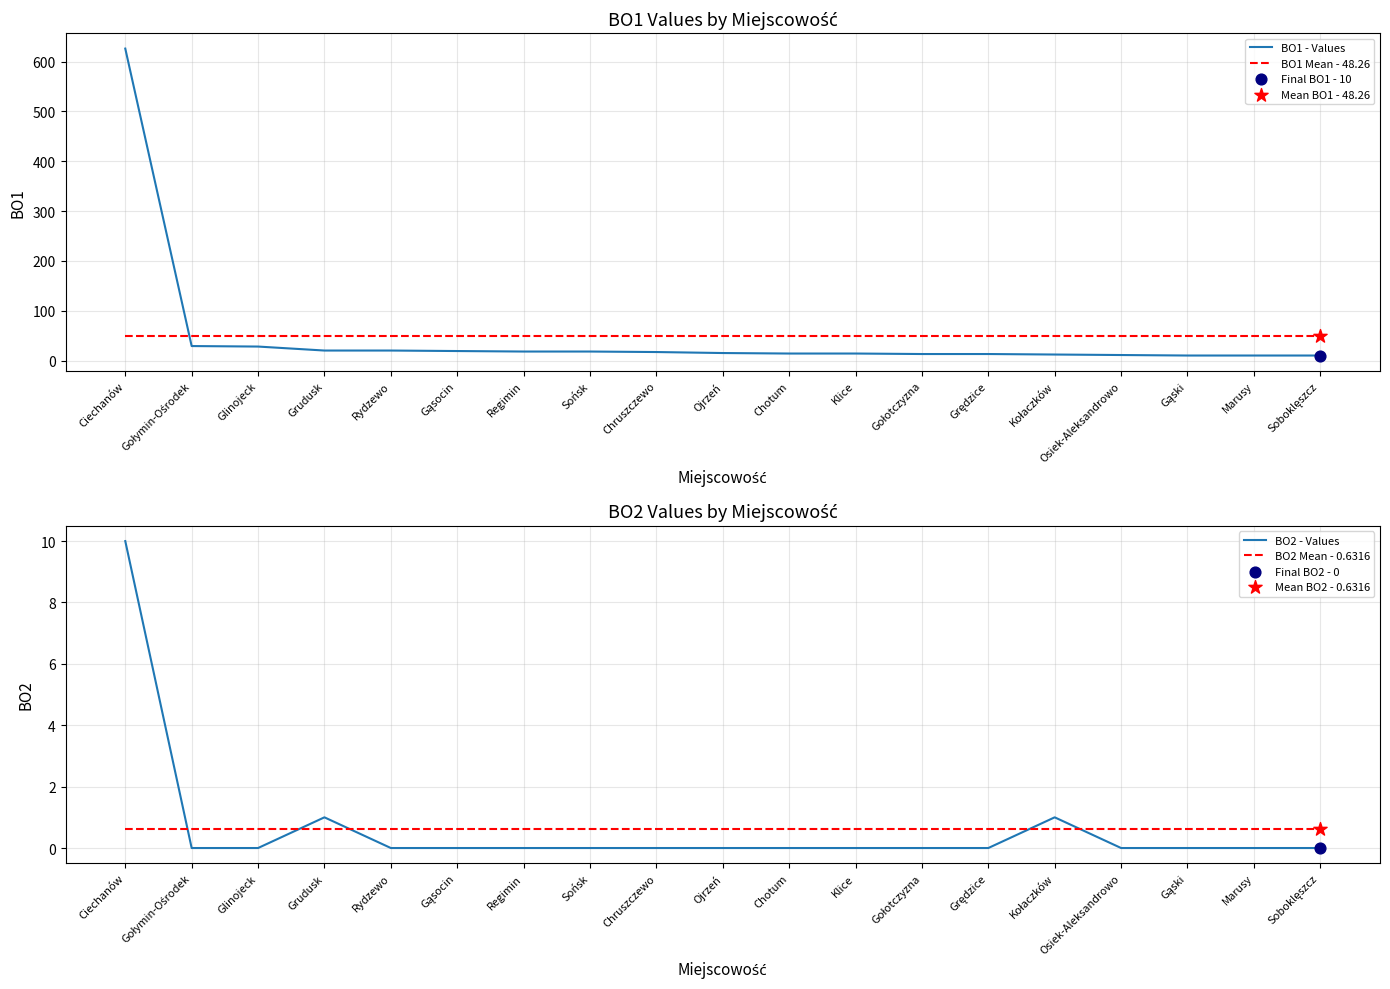

Is the value of BO1 - Values at Glinojeck greater than the value of BO2 Mean - 0.6316 at Regimin?

Yes